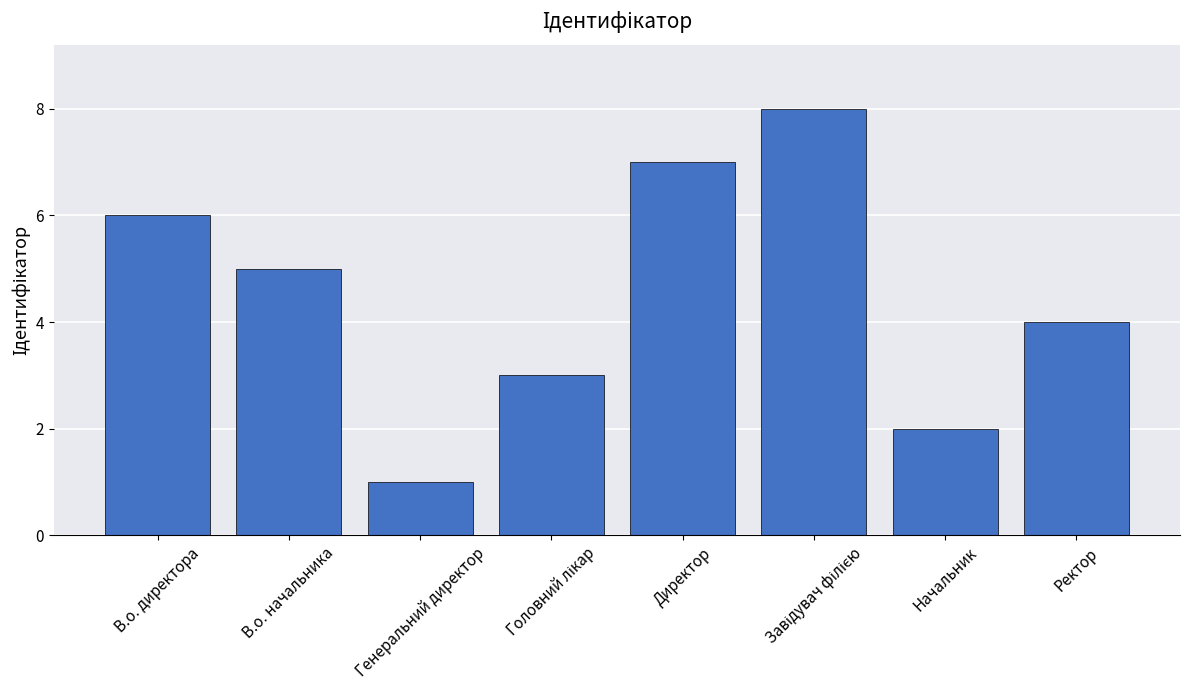

What is the difference between the values at Начальник and В.о. начальника?

3